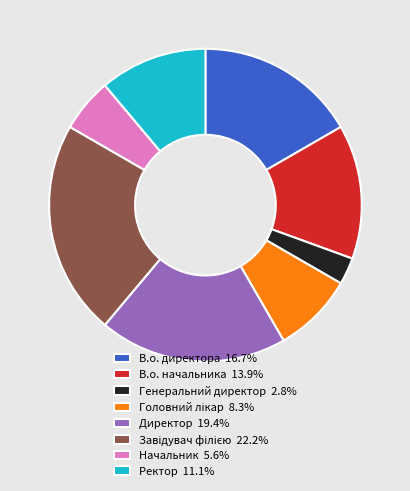

How many segments does this pie chart have?

8